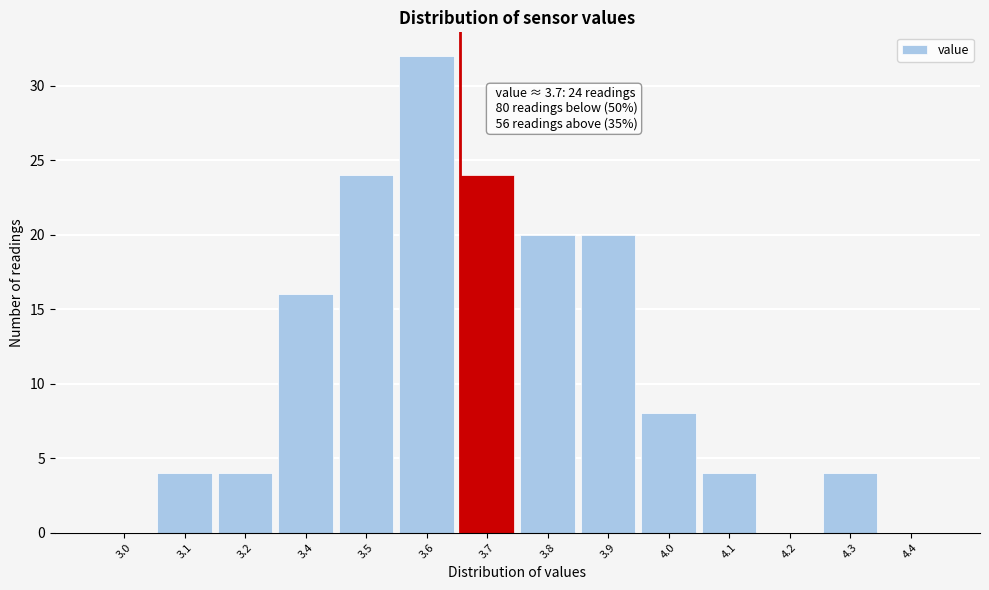

Reading left to right, list all the values displayed in this chart.

3.0=0	3.1=4	3.2=4	3.4=16	3.5=24	3.6=32	3.7=24	3.8=20	3.9=20	4.0=8	4.1=4	4.2=0	4.3=4	4.4=0